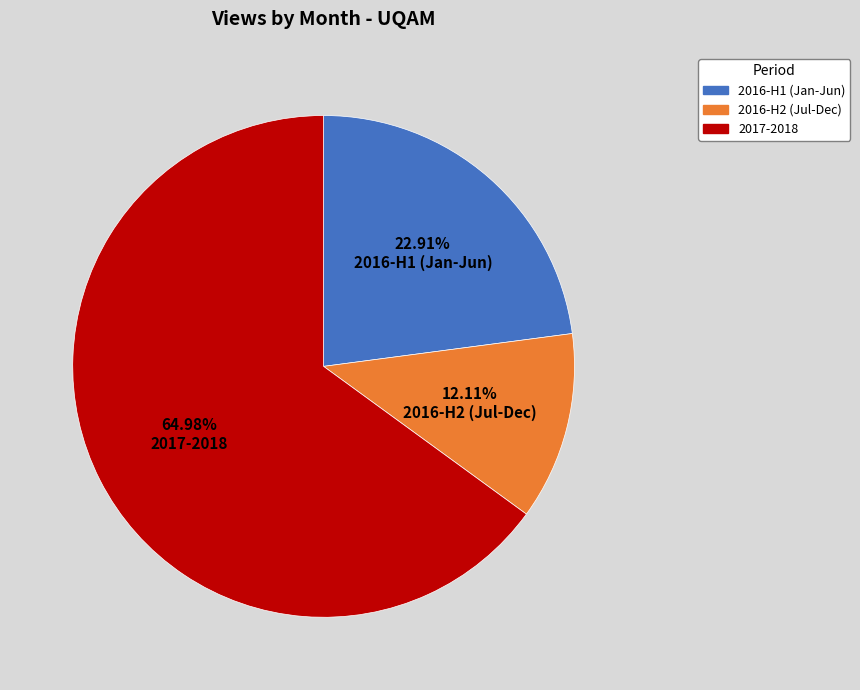

Count the number of slices in the pie.

3